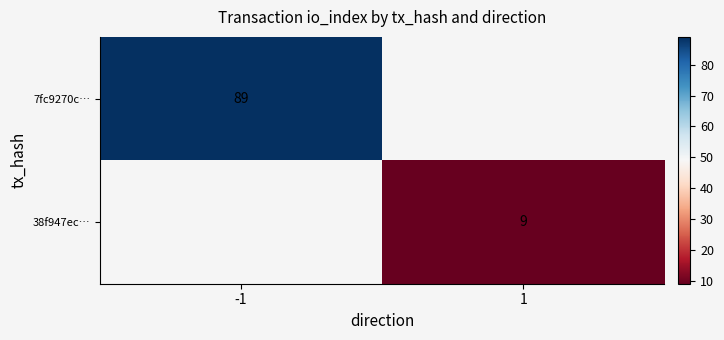

Is it true that 38f947ec… equals 9 at 1?

True